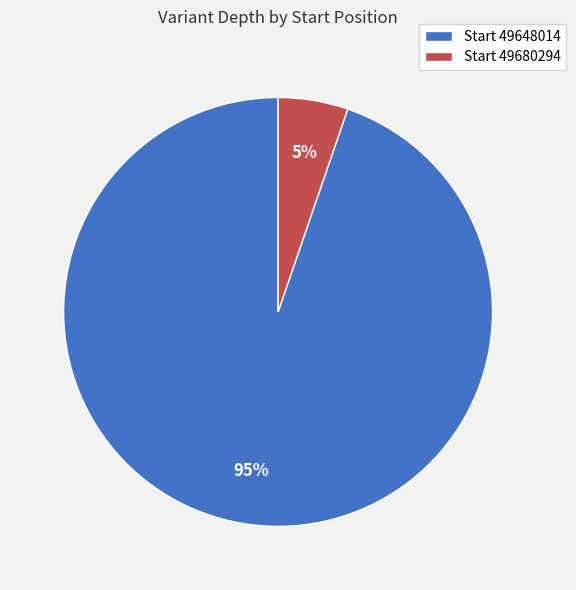

Is the sum of Start 49680294 and Start 49648014 greater than half?

Yes